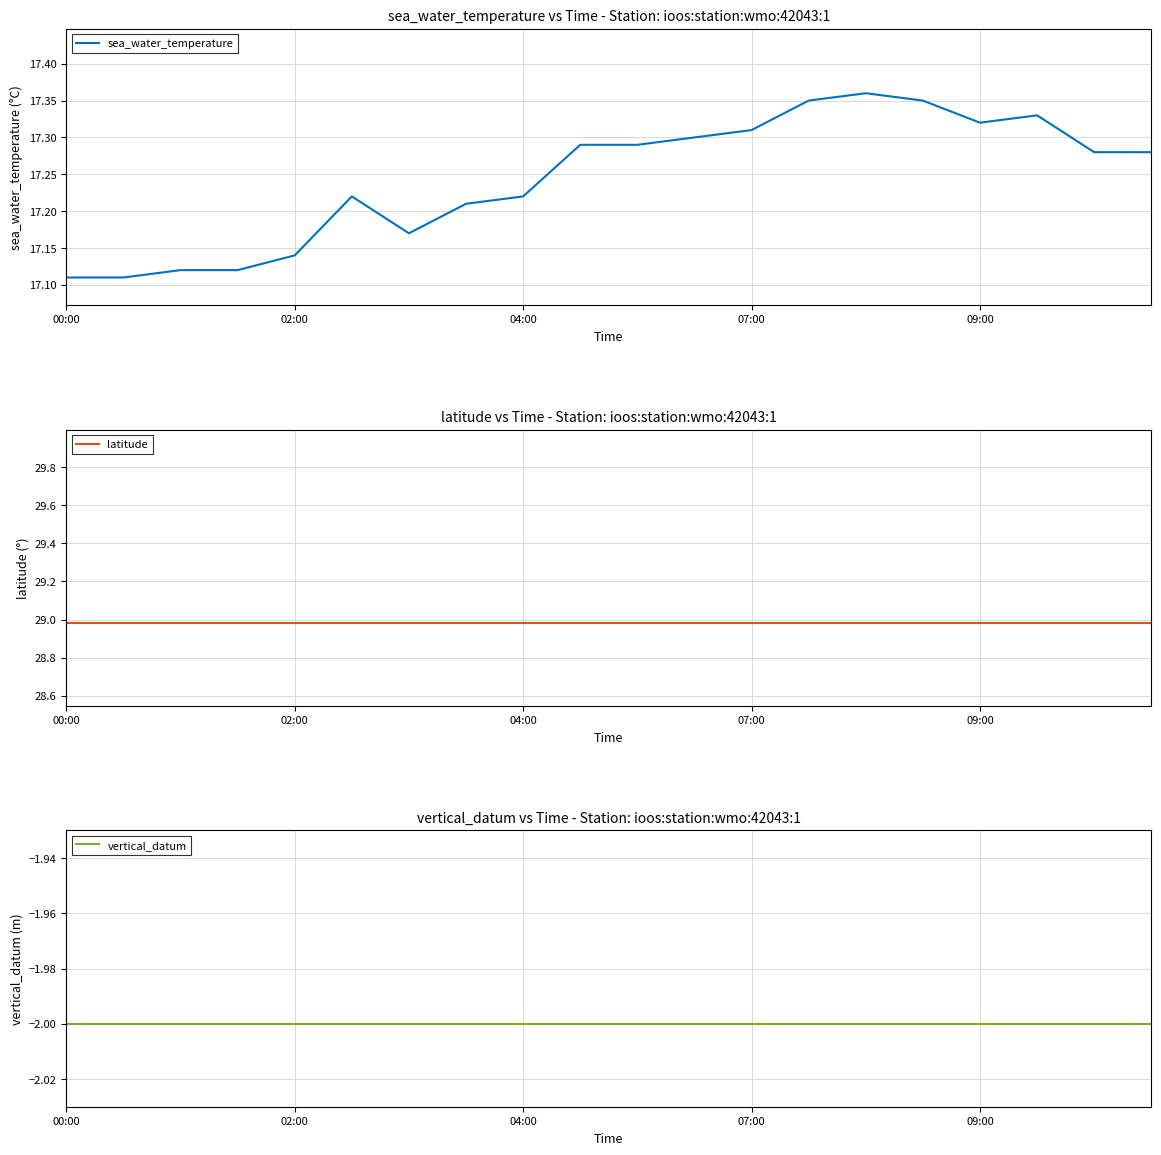

Is it true that latitude equals 29.0 at 07:00?

True